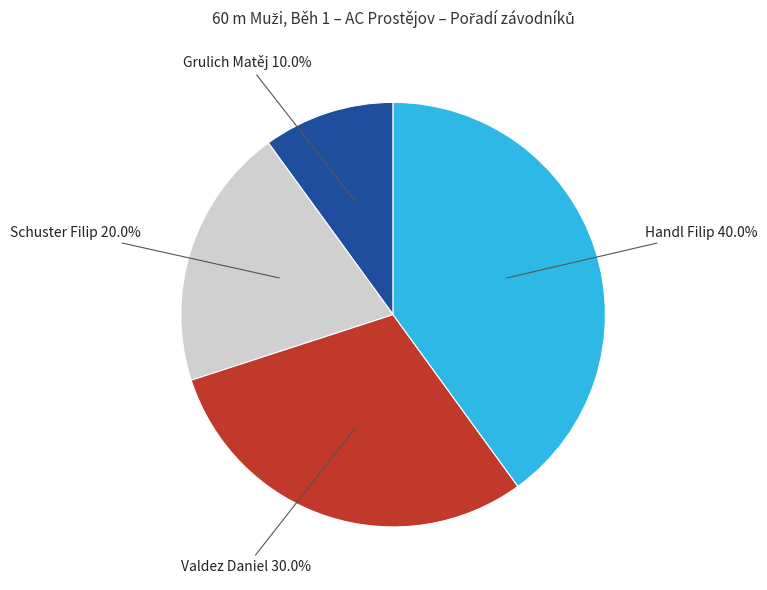

What is the total percentage of Grulich Matěj and Handl Filip?

50.0%